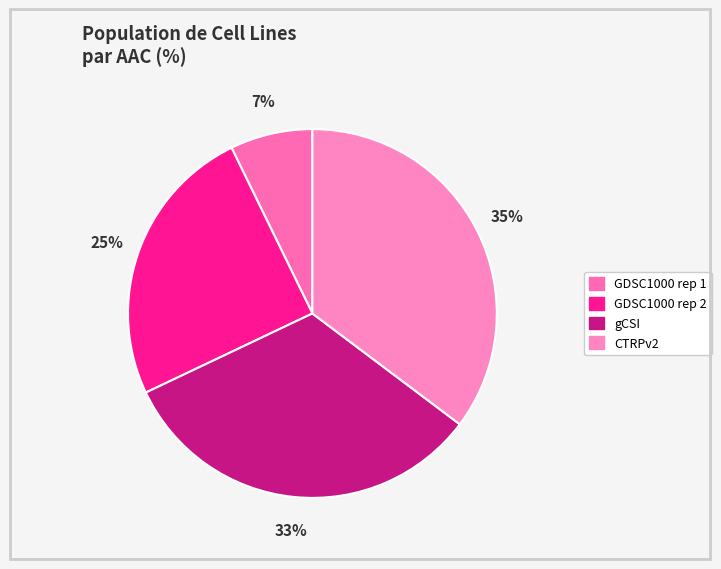

To the nearest percent, what percentage of the pie is GDSC1000 rep 1?

7%